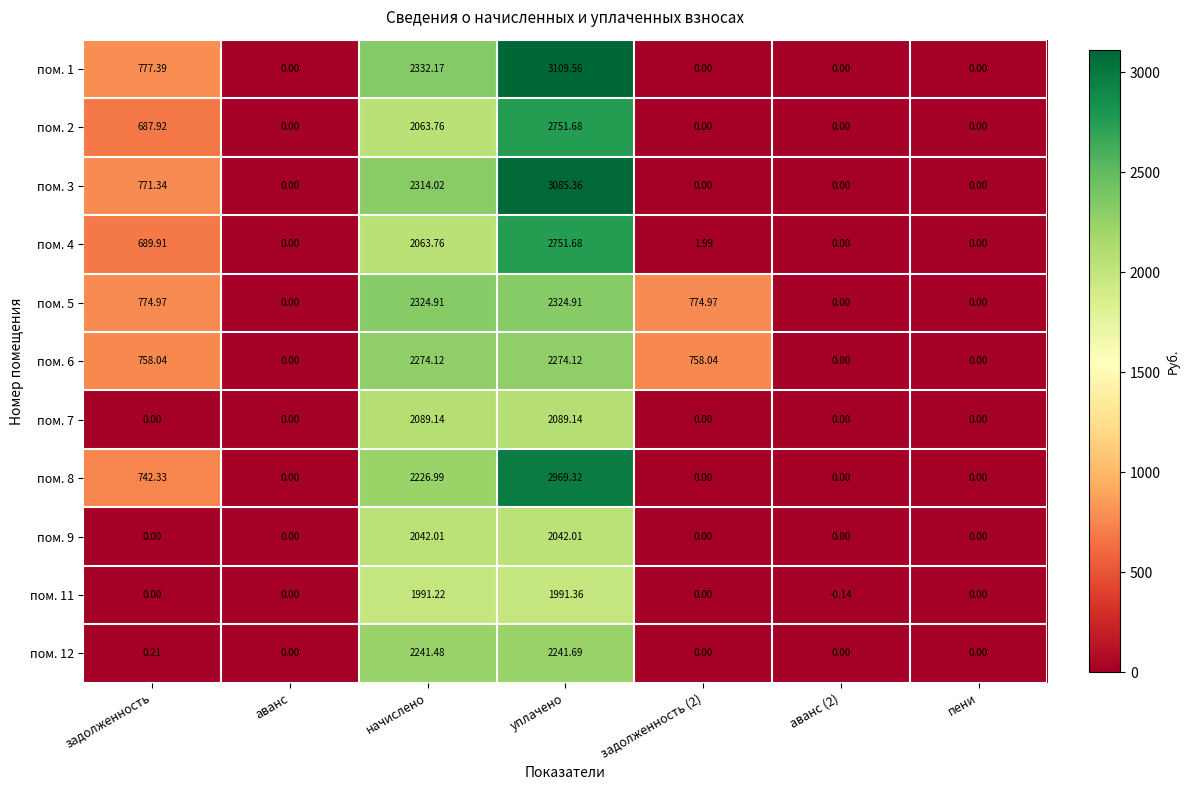

At which category does the chart reach its minimum across all series?

аванс (2)